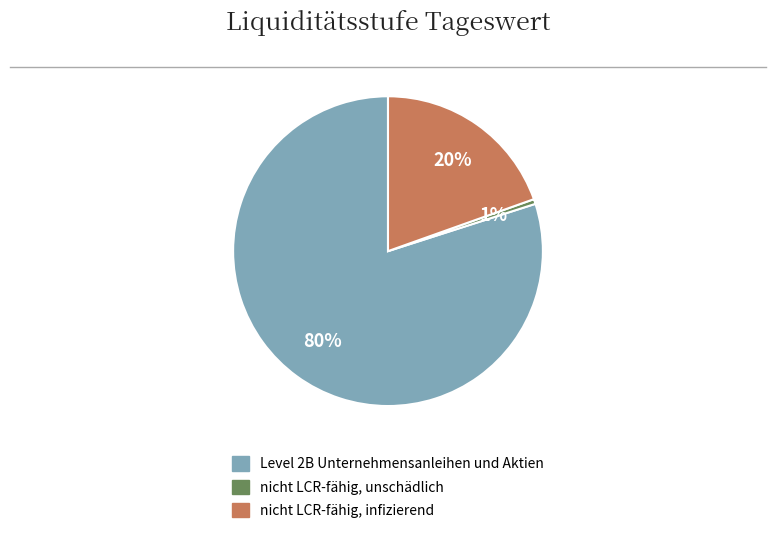

Which has a higher value, nicht LCR-fähig, unschädlich or nicht LCR-fähig, infizierend?

nicht LCR-fähig, infizierend